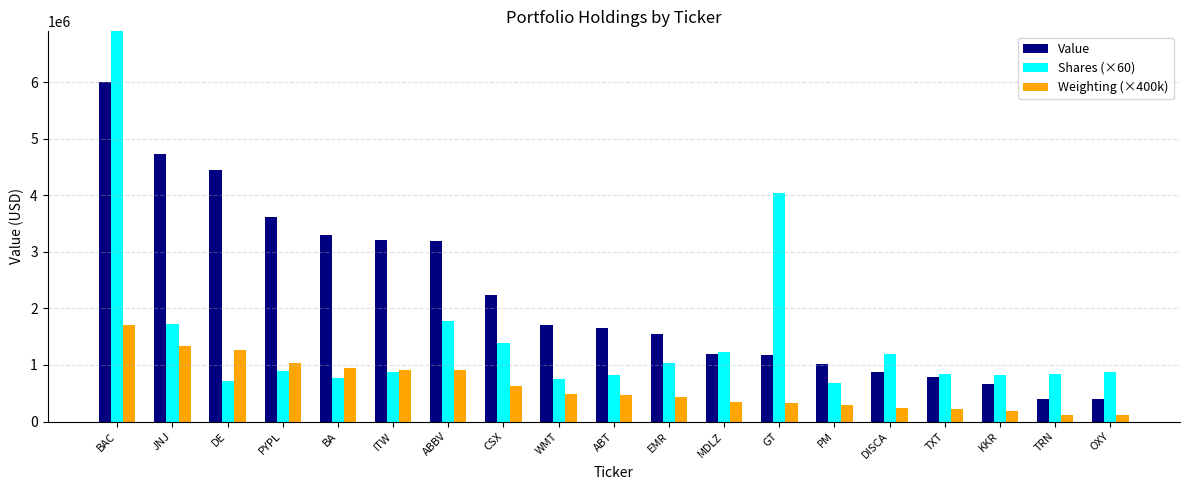

Does the chart contain stacked bars?

No